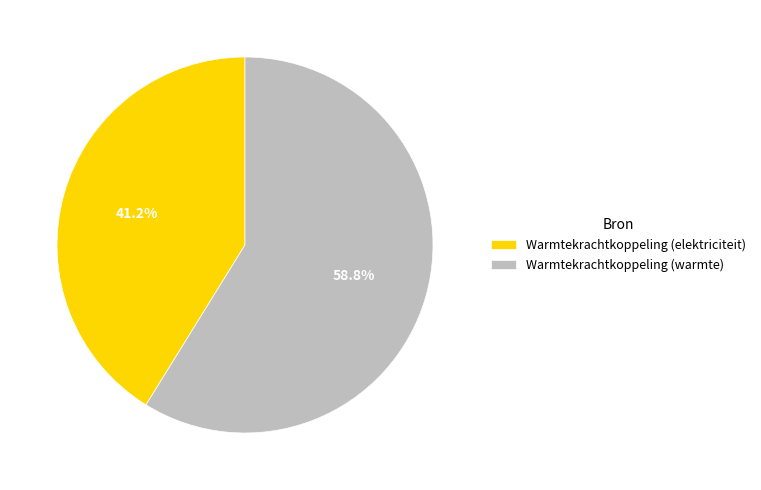

Which category has the biggest portion of the pie?

Warmtekrachtkoppeling (warmte)